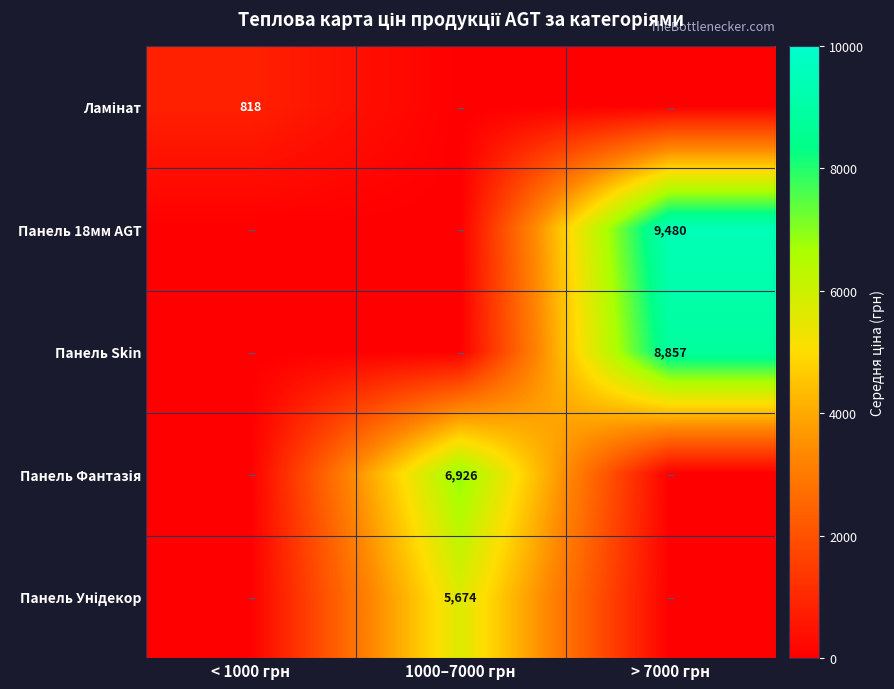

The Панель 18мм AGT series shows 9480 at > 7000 грн. True or false?

True